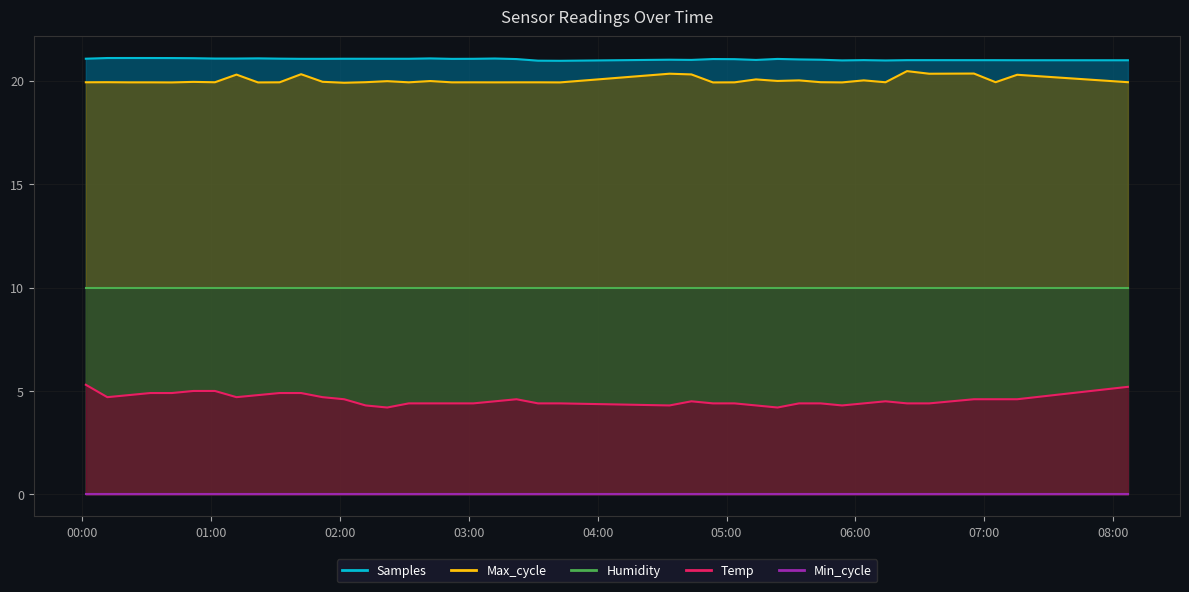

Where does the Samples series first go above 21?

2021/10/25 00:01:49